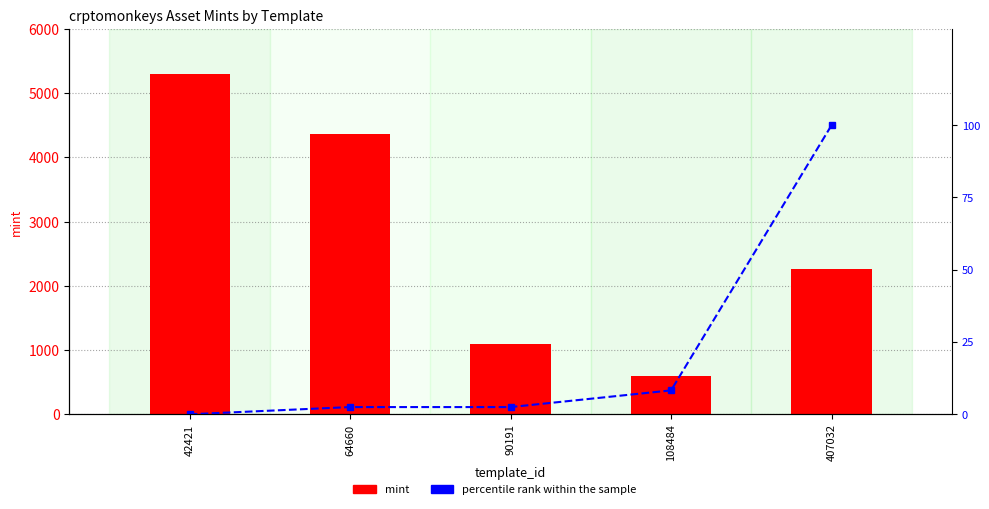

List the series in order of their overall mean, lowest first.

percentile rank within the sample, mint